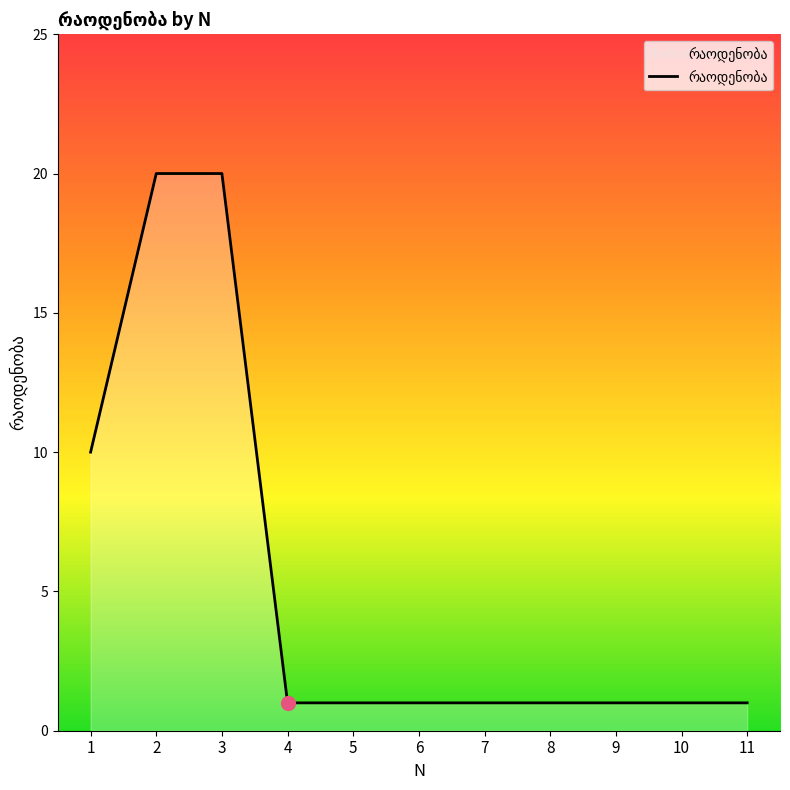

What is the ratio of the value at 8 to the value at 11?

1.0